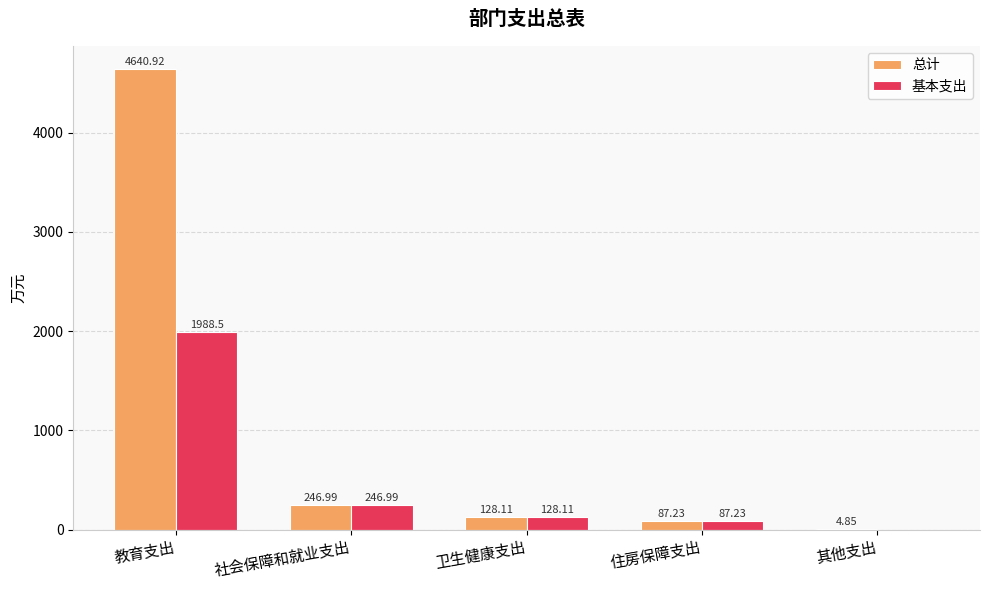

Which series has the largest total across all categories?

总计